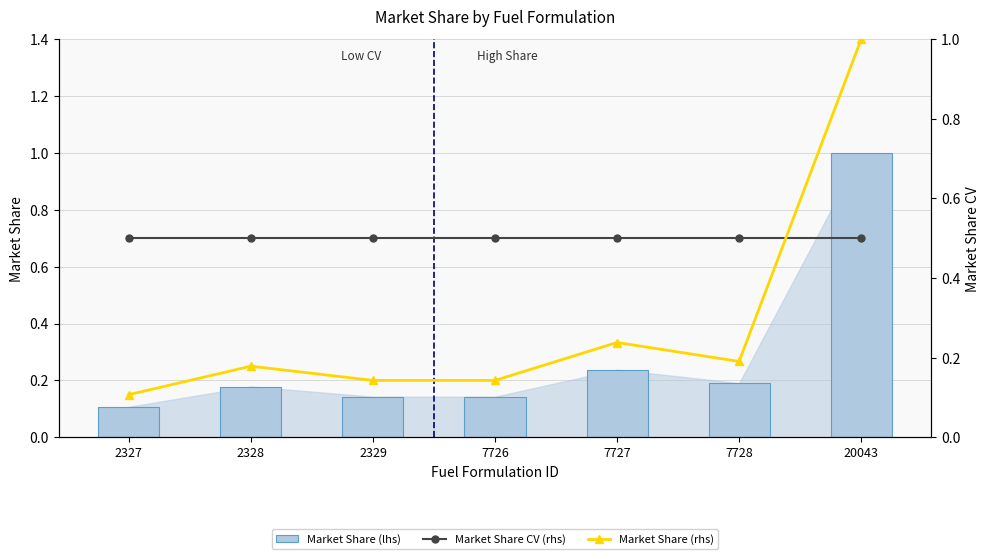

Is it true that Market Share (rhs) equals 1.0 at 20043?

True